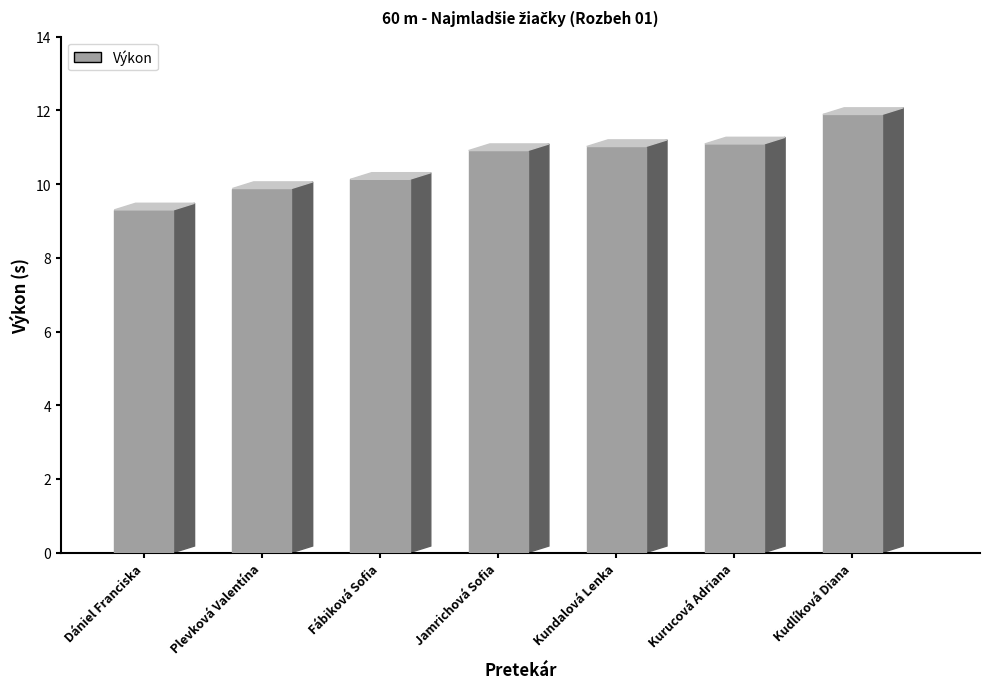

What is the difference between the maximum and second lowest values?

2.0